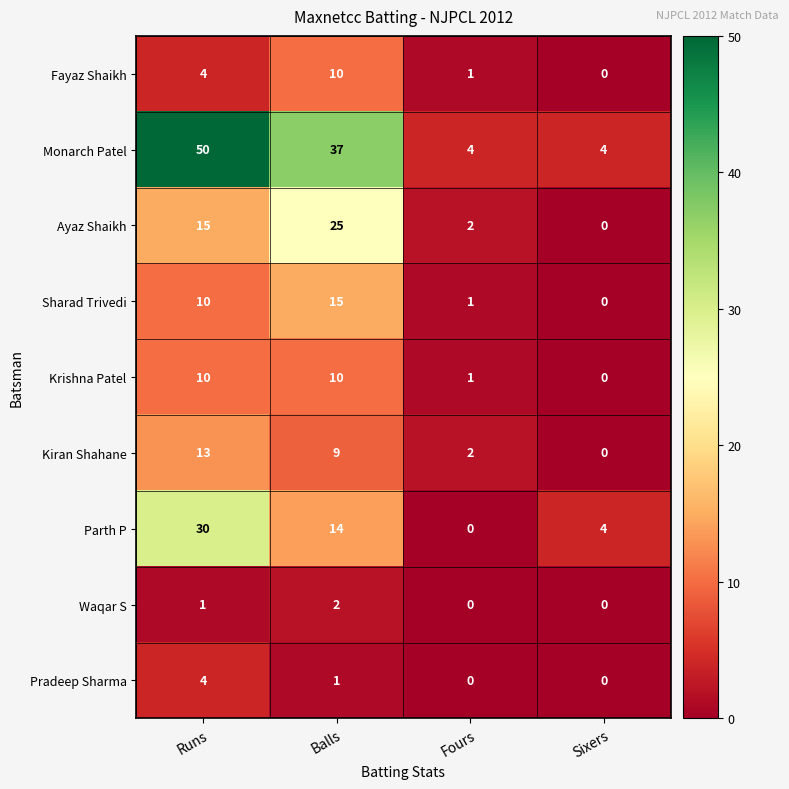

Count the Krishna Patel values in the range 1 to 10.

3